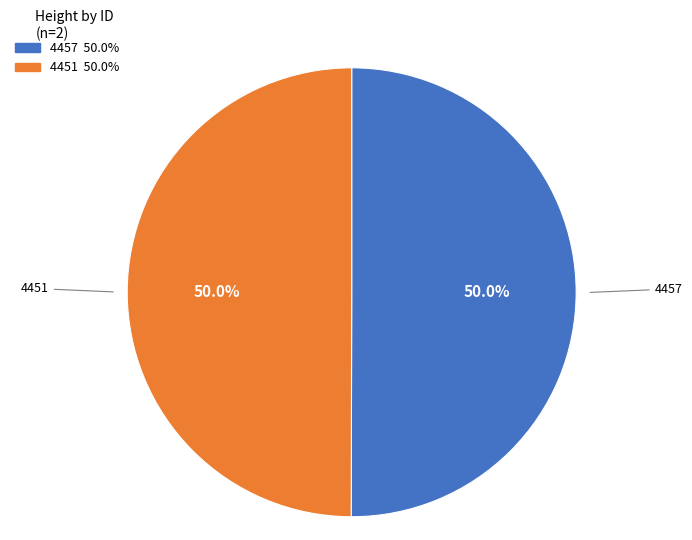

To the nearest percent, what percentage of the pie is 4457?

50%